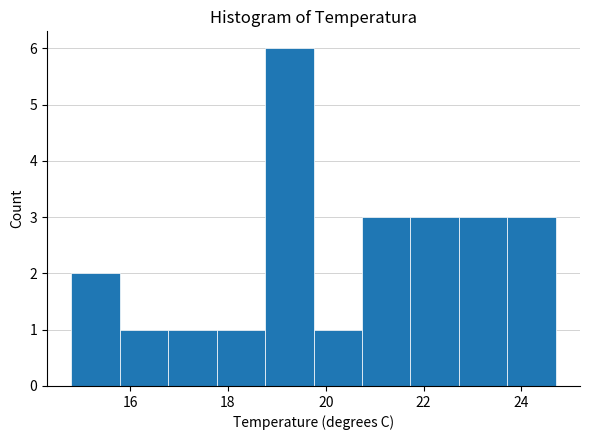

Reading left to right, list every bar in this chart as the range it spans on the x-axis followed by its height. Neither the bar edges nor the heights are printed on the chart, so give them approximately, as read against the axes.

14.8 to 15.8: 2
15.8 to 16.8: 1
16.8 to 17.8: 1
17.8 to 18.8: 1
18.8 to 19.8: 6
19.8 to 20.8: 1
20.8 to 21.8: 3
21.8 to 22.8: 3
22.8 to 23.8: 3
23.8 to 24.8: 3